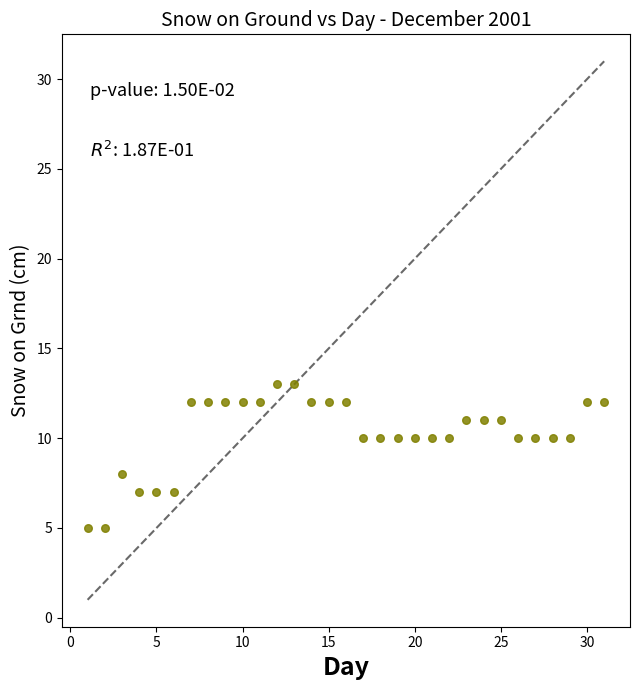

What is the range of X values (max minus min)?

30